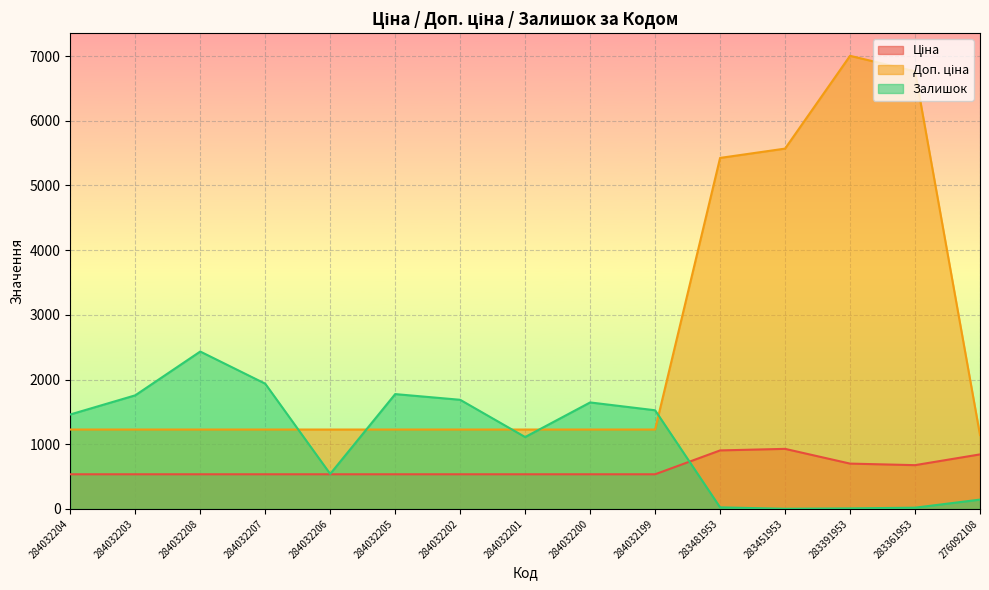

What is the value of the Ціна point at the 3rd from the left?

535.4